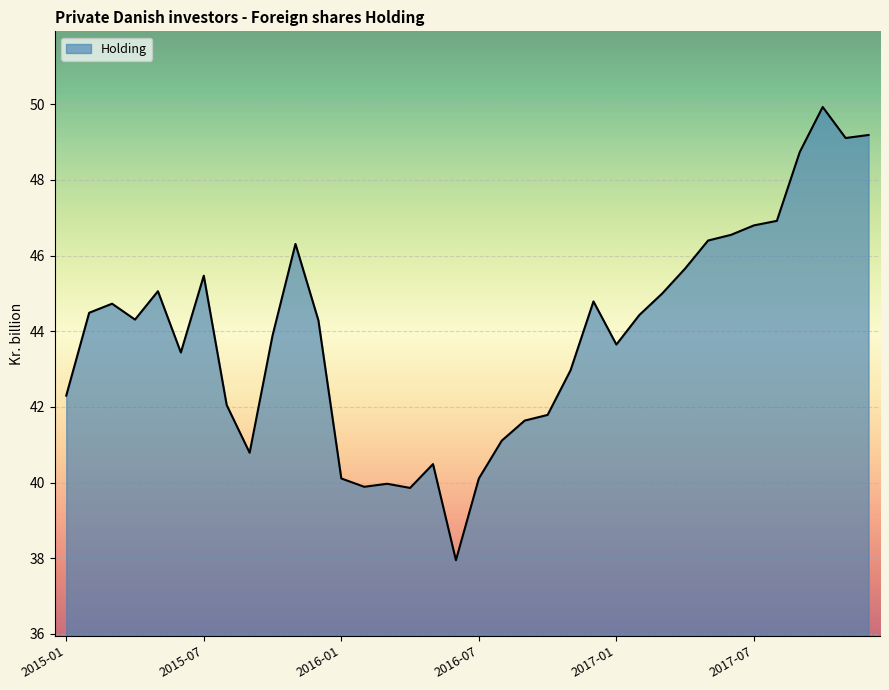

What is the difference between the maximum and minimum values?

12.0